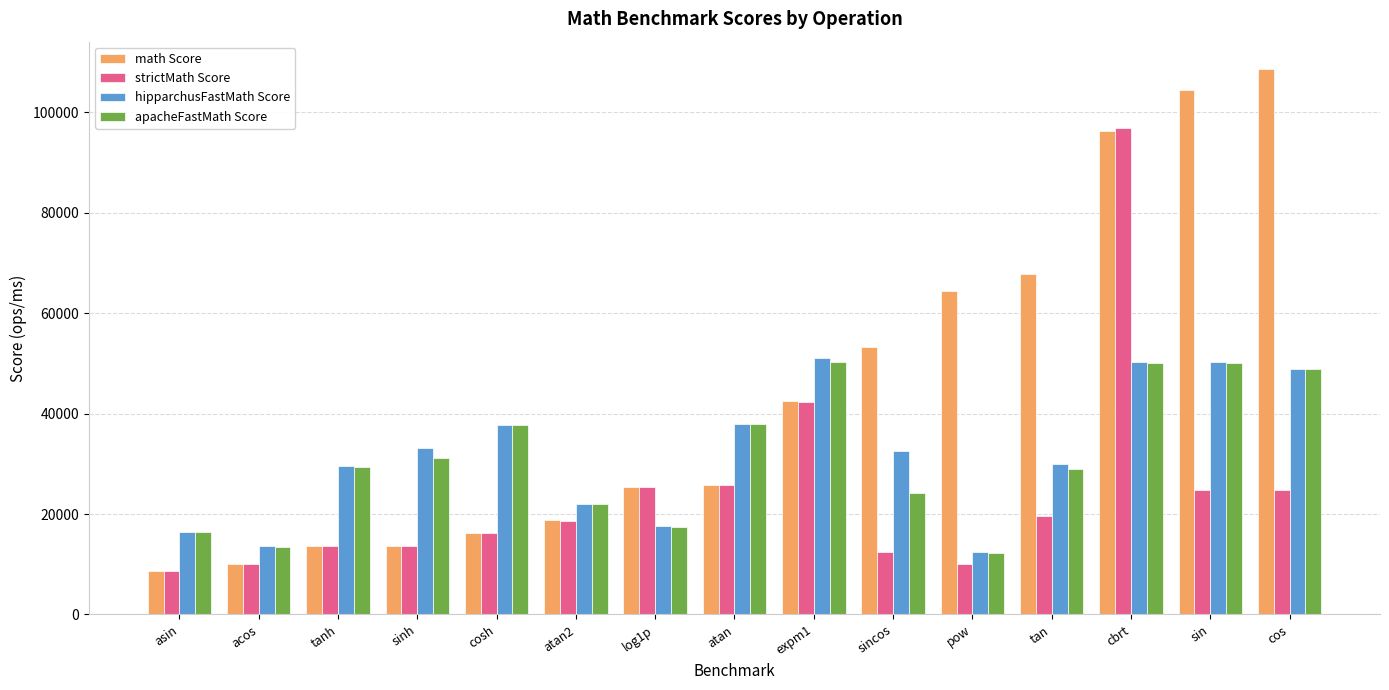

What are all the series names shown in the legend?

math Score, strictMath Score, hipparchusFastMath Score, apacheFastMath Score